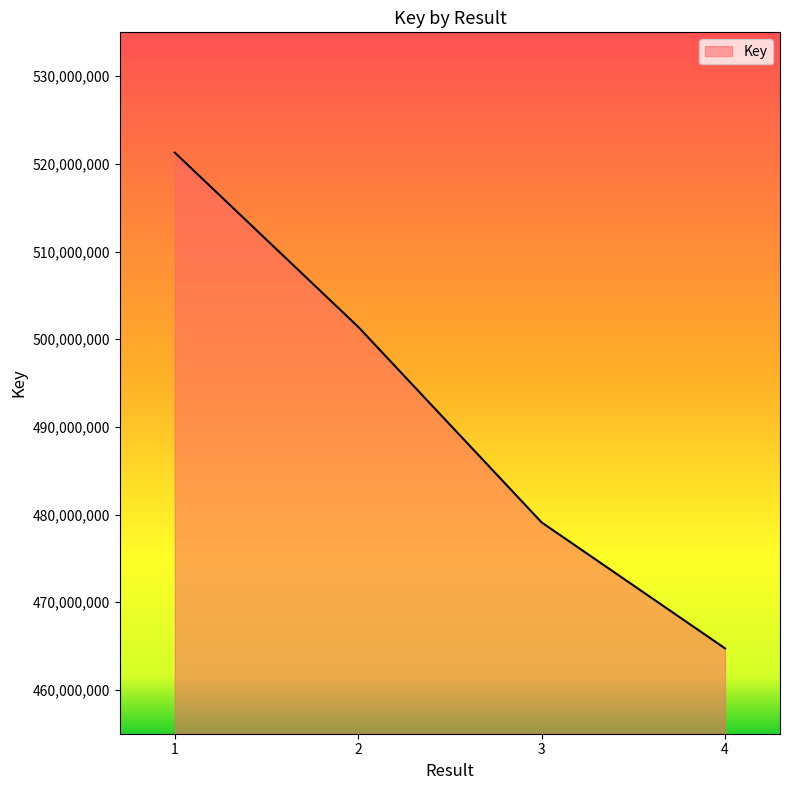

At which category does the chart reach its minimum across all series?

4